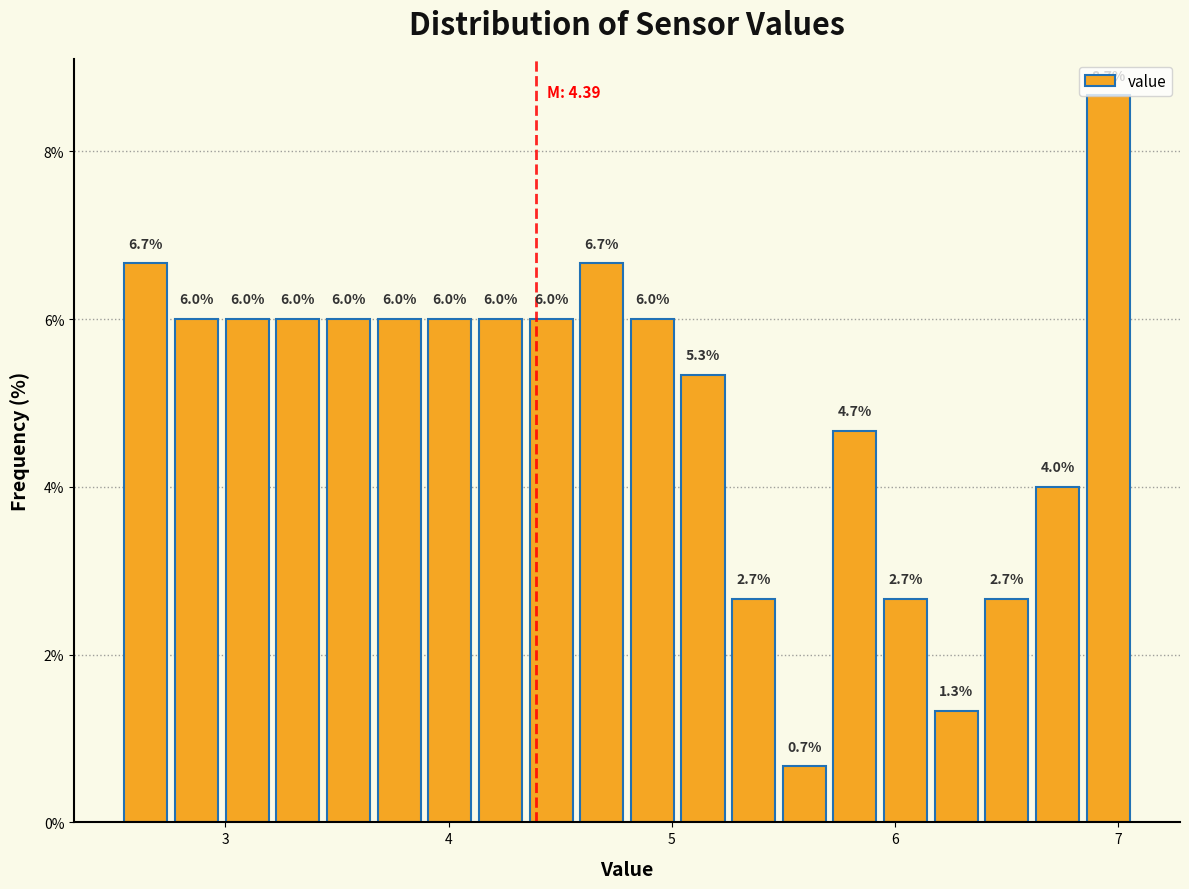

Around what value on the x-axis is the tallest bar? Give the approximate position of its centre, as read against the axis.

7.0